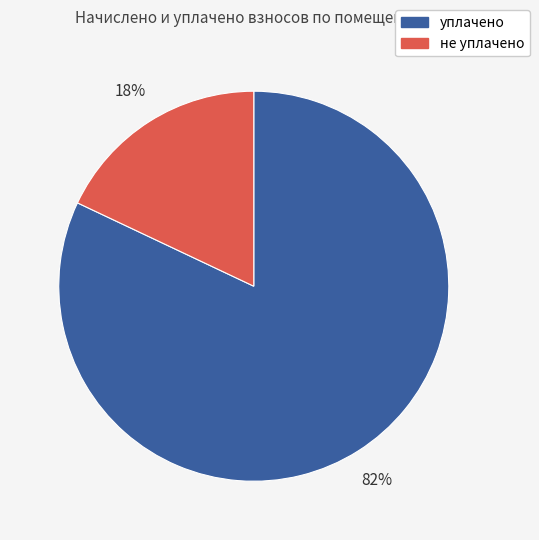

Does any single category account for the majority?

Yes